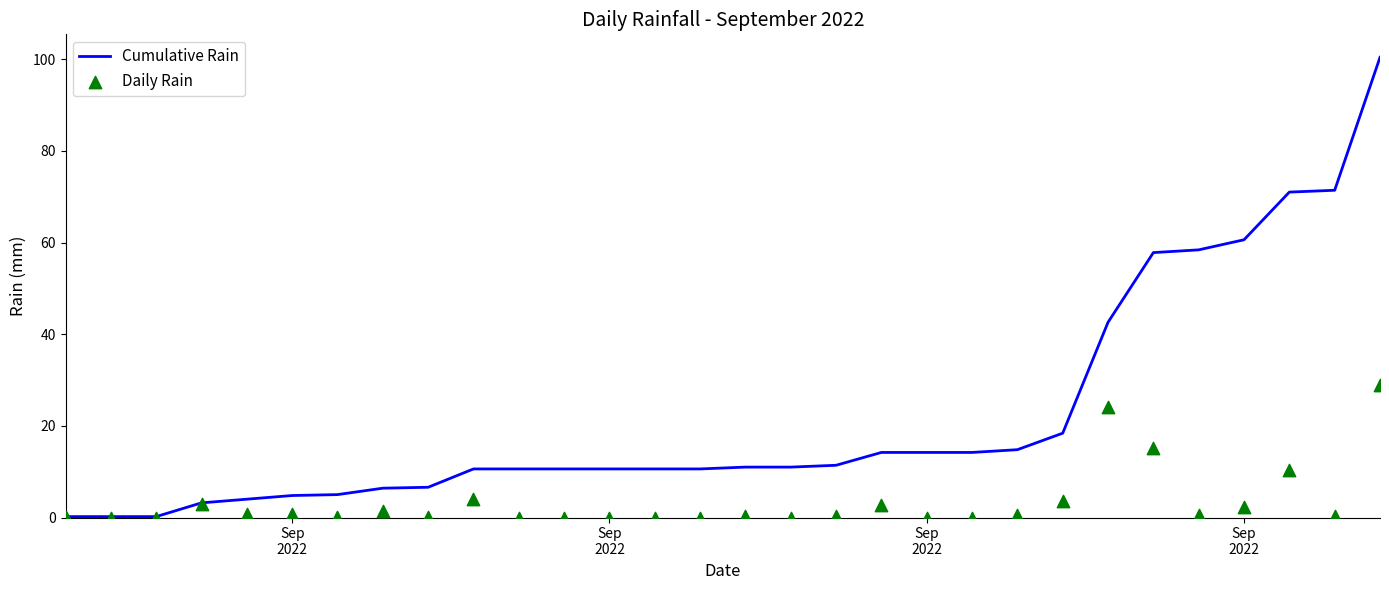

Is the value of Daily Rain at 9 greater than the value of Cumulative Rain at 29?

No